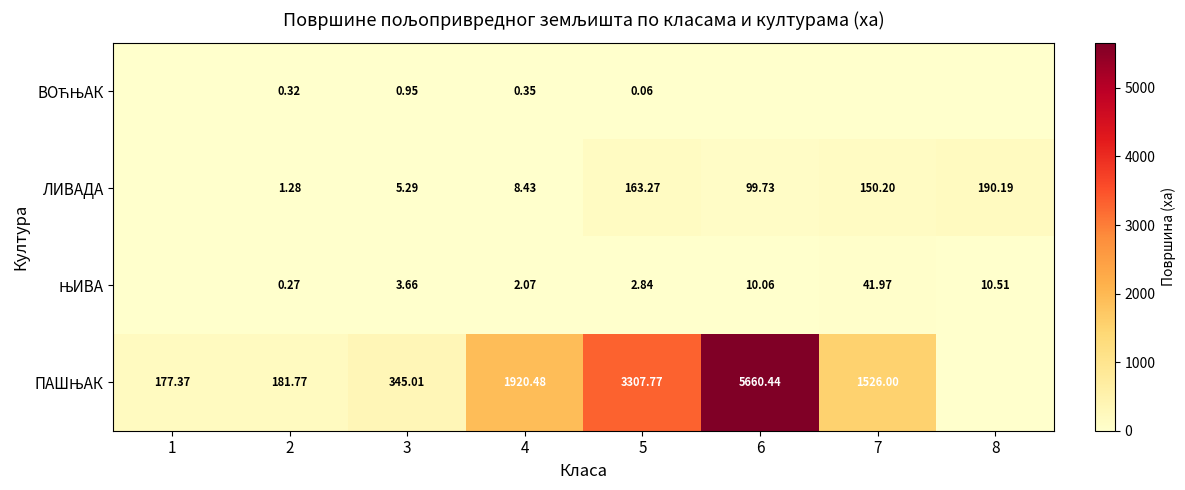

At how many categories does at least one series exceed 4270?

1